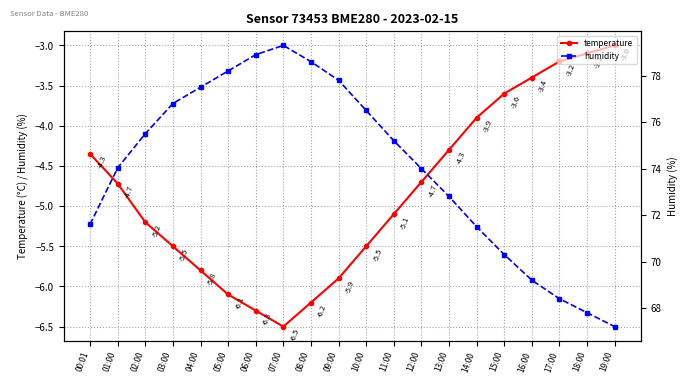

True or false: temperature and humidity intersect in this chart.

False